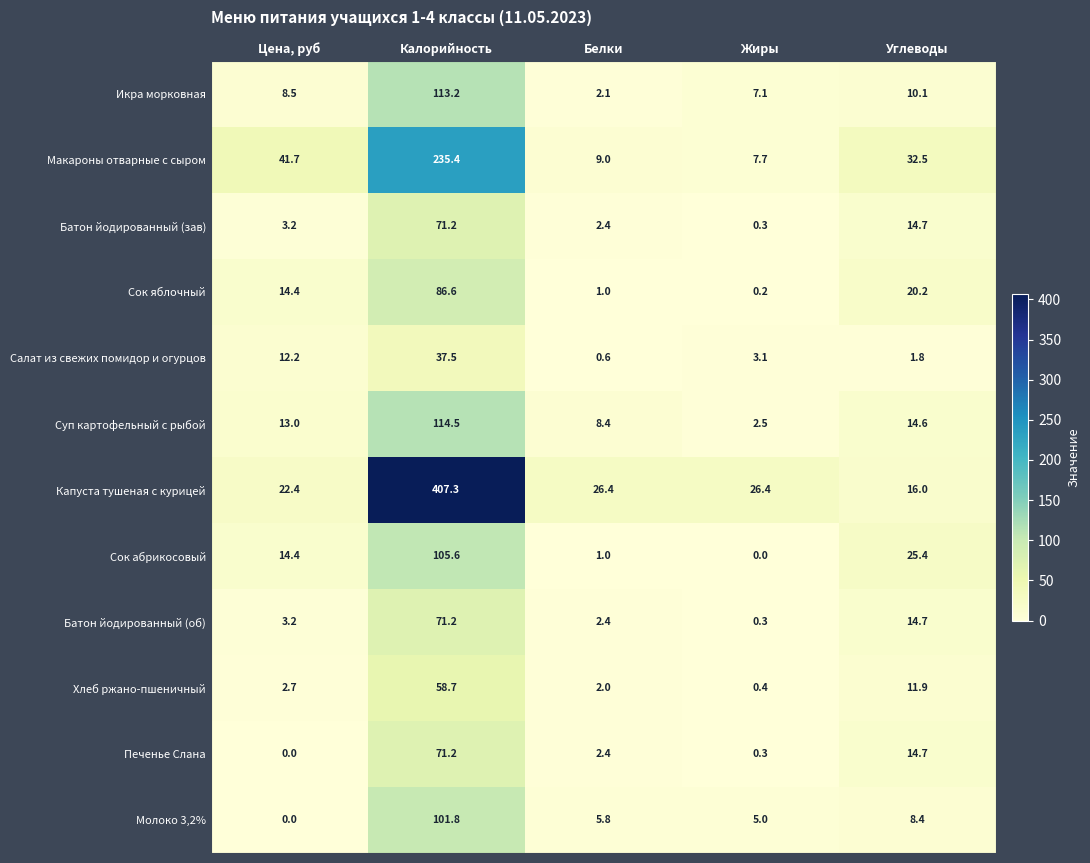

What value does the Капуста тушеная с курицей series have at Калорийность?

407.3